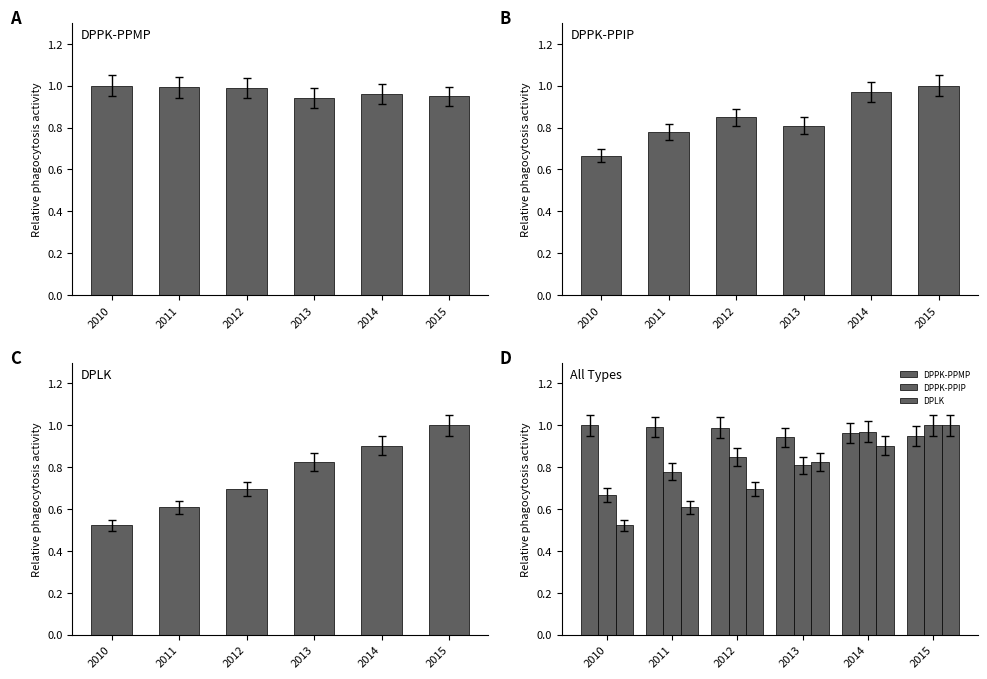

What value does the DPPK-PPIP series have at 2011?

0.8